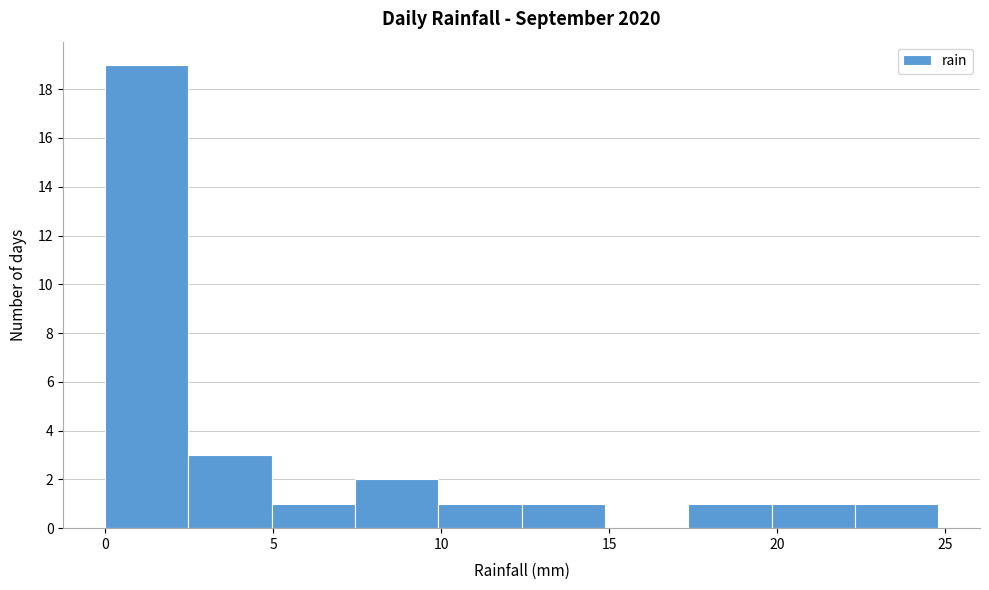

Which range on the x-axis has the tallest bar?

0.0 to 2.5